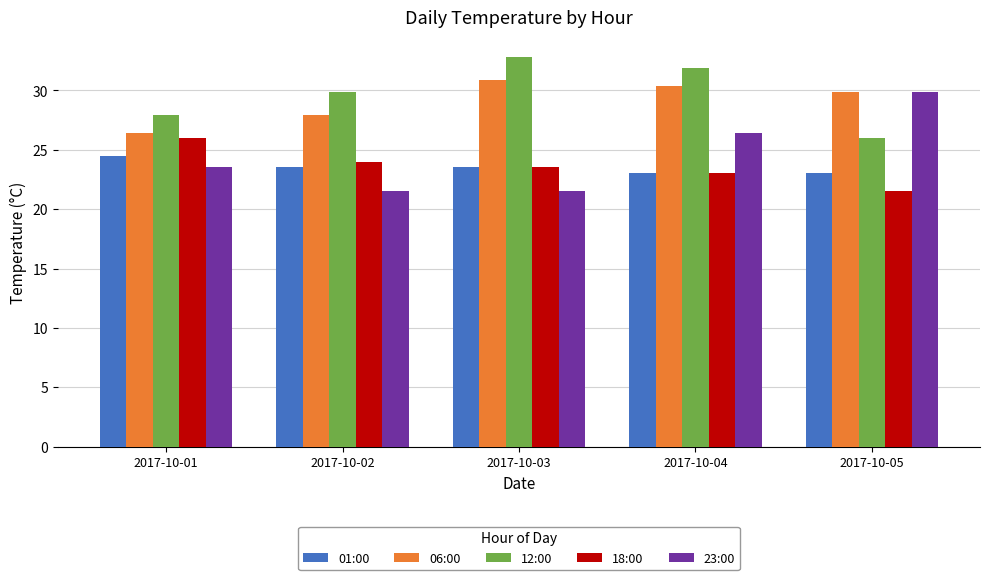

What are all the series names shown in the legend?

01:00, 06:00, 12:00, 18:00, 23:00